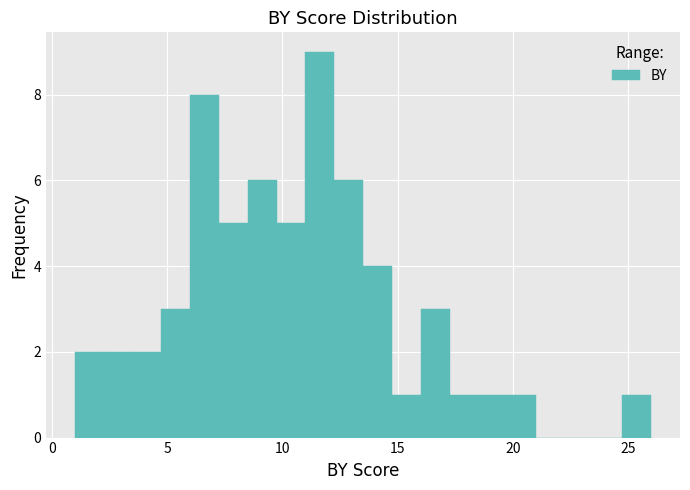

Around what value on the x-axis is the tallest bar? Give the approximate position of its centre, as read against the axis.

11.5